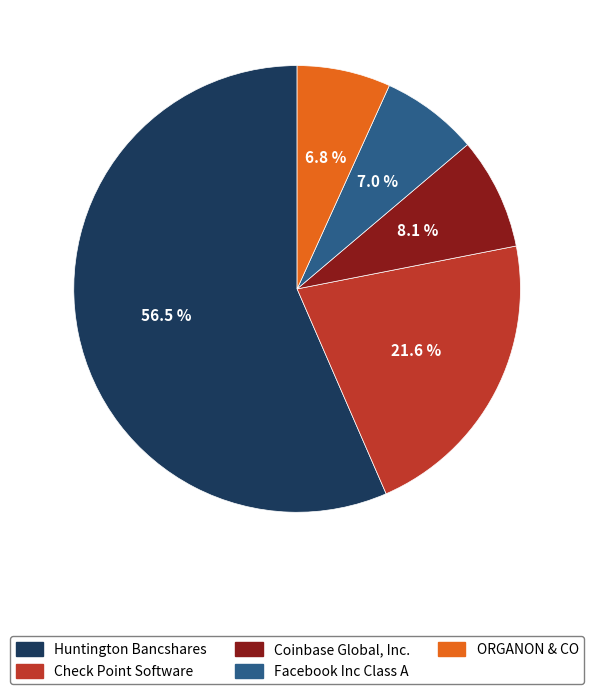

What is the largest slice in the pie chart?

Huntington Bancshares